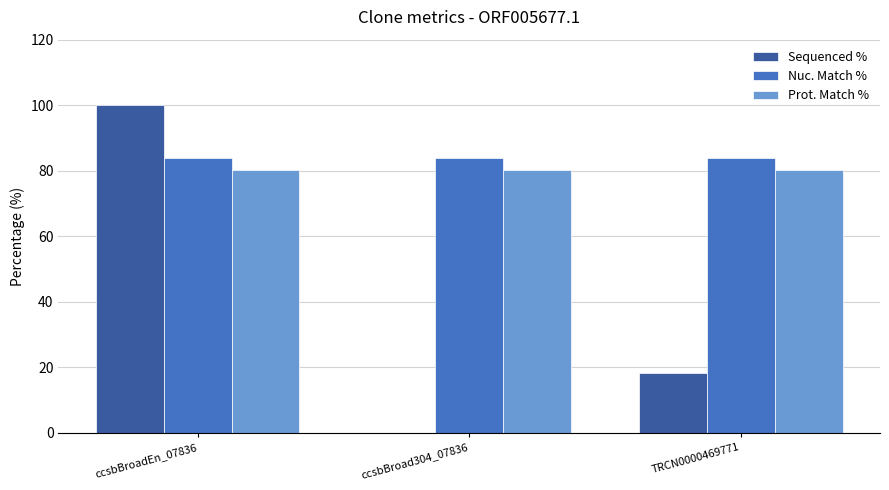

Between ccsbBroadEn_07836 and TRCN0000469771, which series saw the biggest shift?

Sequenced %